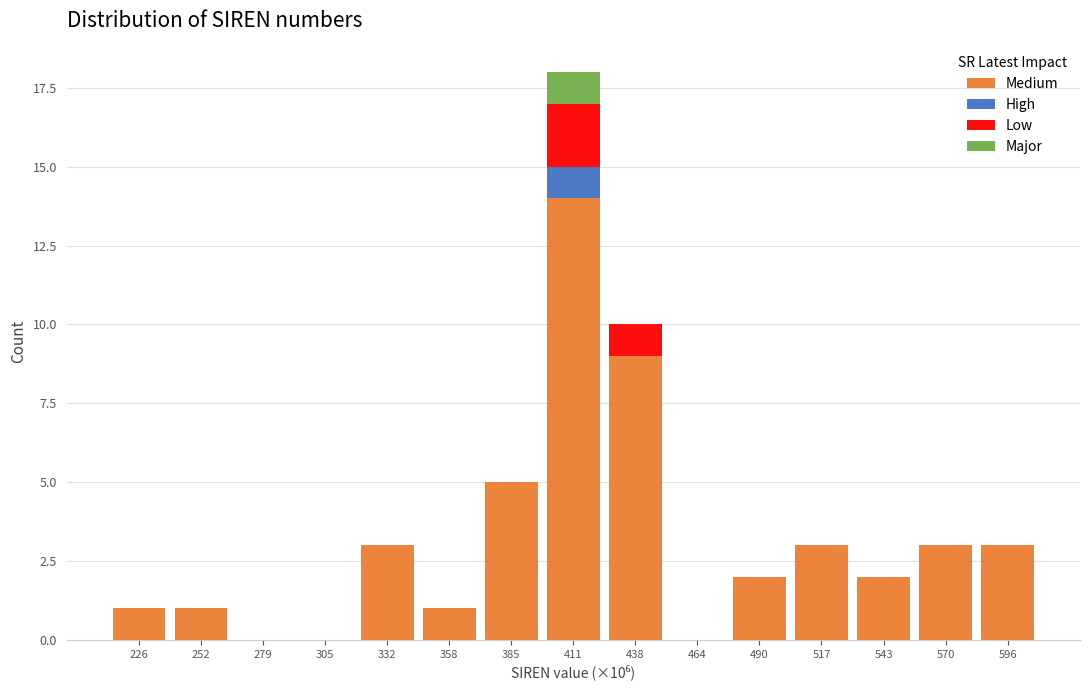

The value of Medium at 252 is 0. True or false?

False